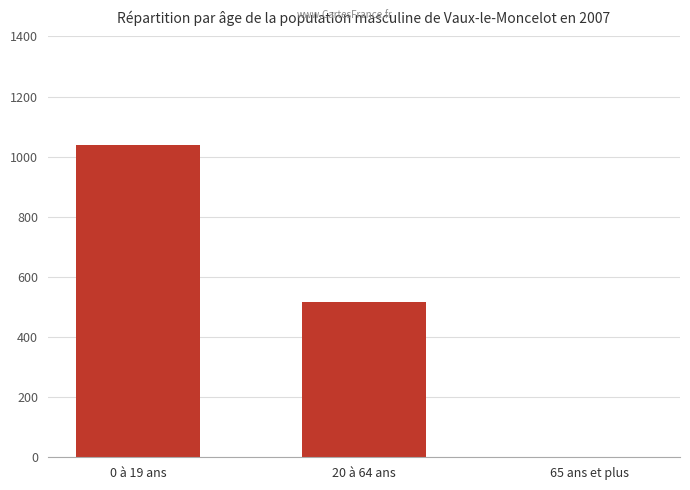

How many series are shown in this chart?

1